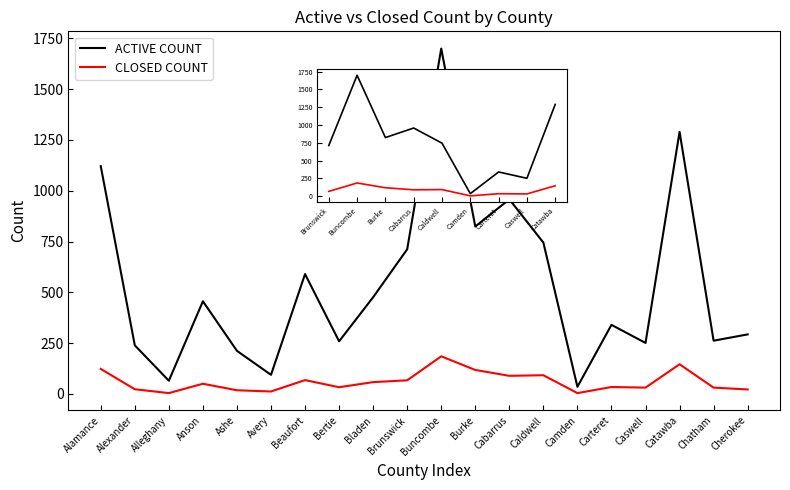

How many values in the CLOSED COUNT series are below 50?

10